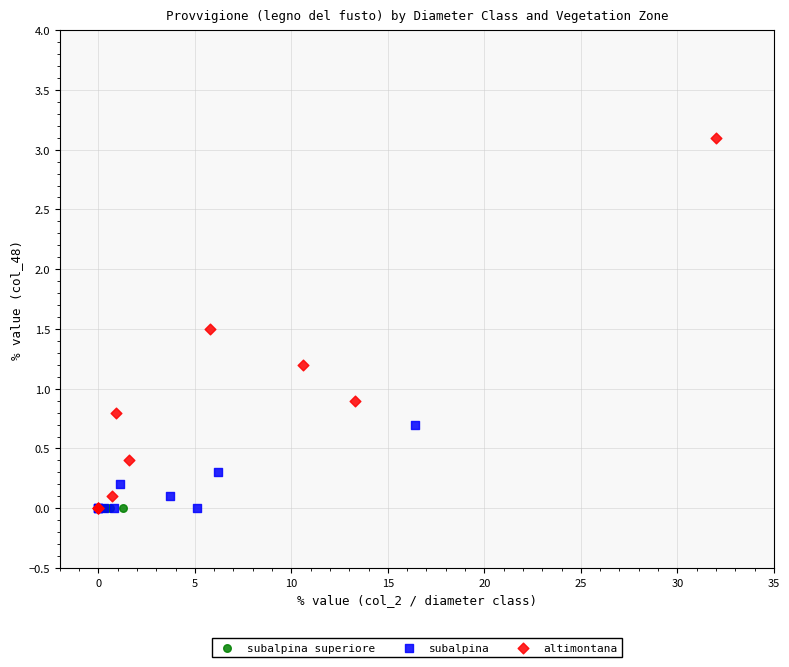

Which series reaches the maximum Y coordinate?

altimontana